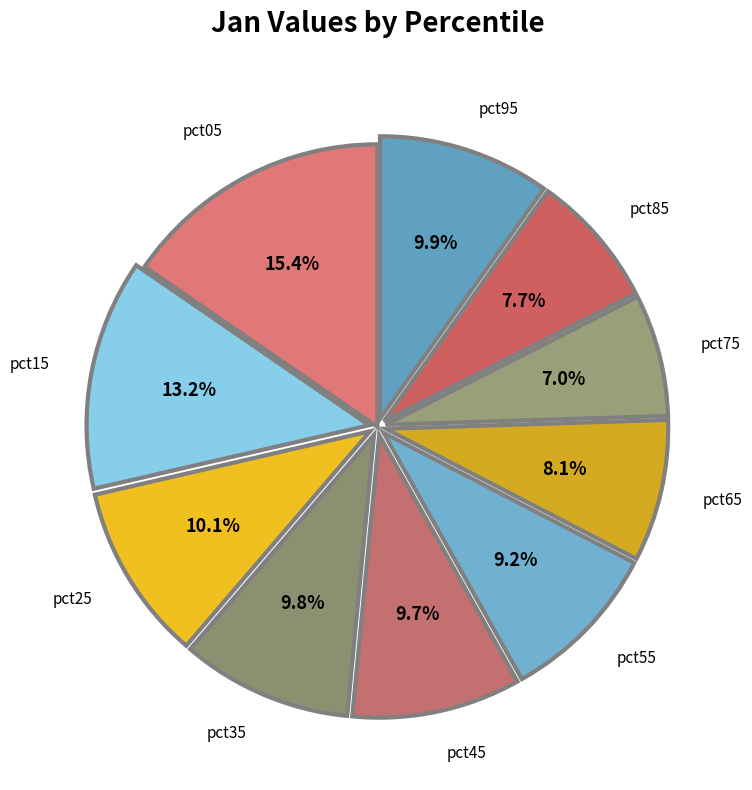

What is the smallest slice in the pie chart?

pct75